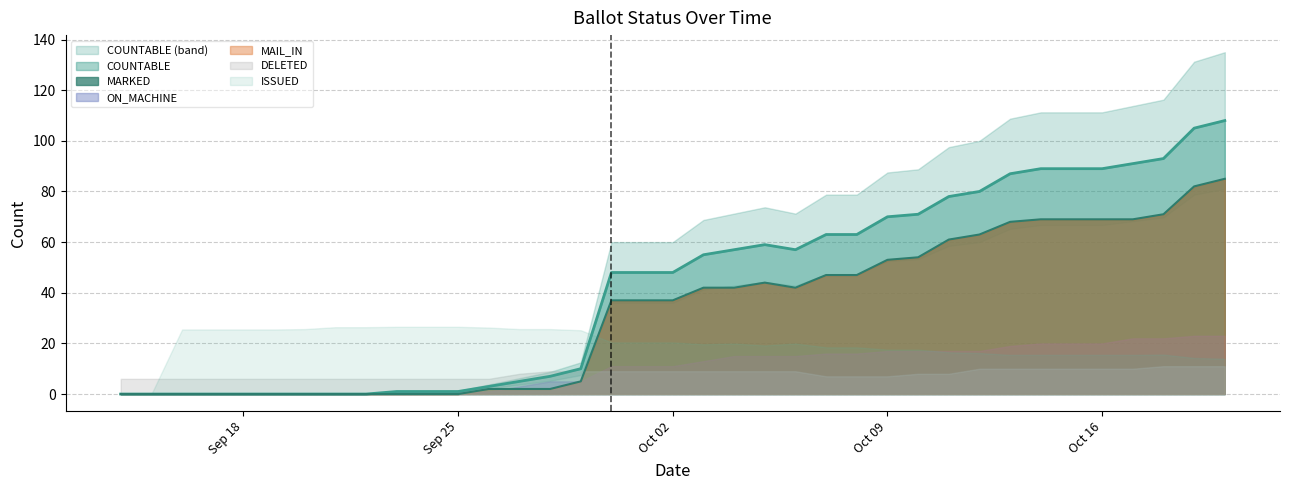

True or false: COUNTABLE has more than 1 interior local peaks.

False